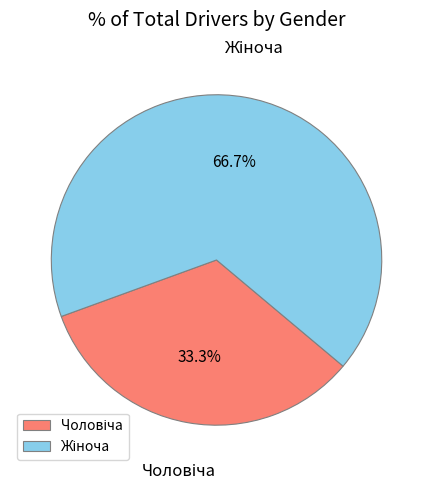

Does any single category account for the majority?

Yes